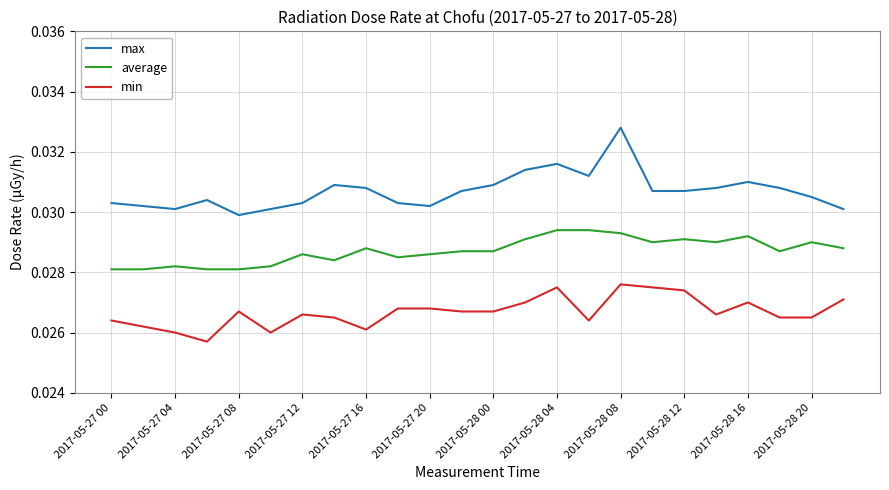

List the series in order of their overall mean, highest first.

max, average, min